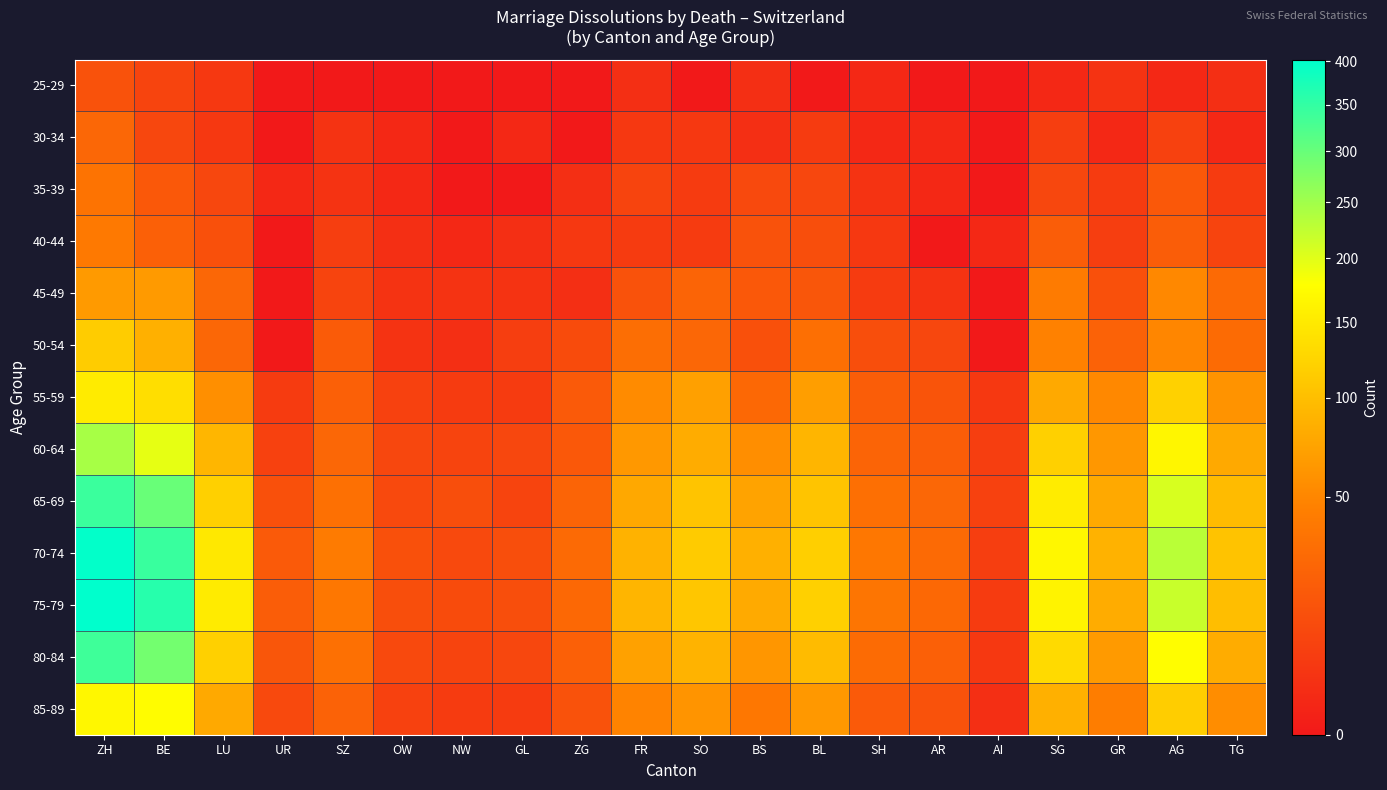

What is the spread (max minus min) of values at ZG?

28